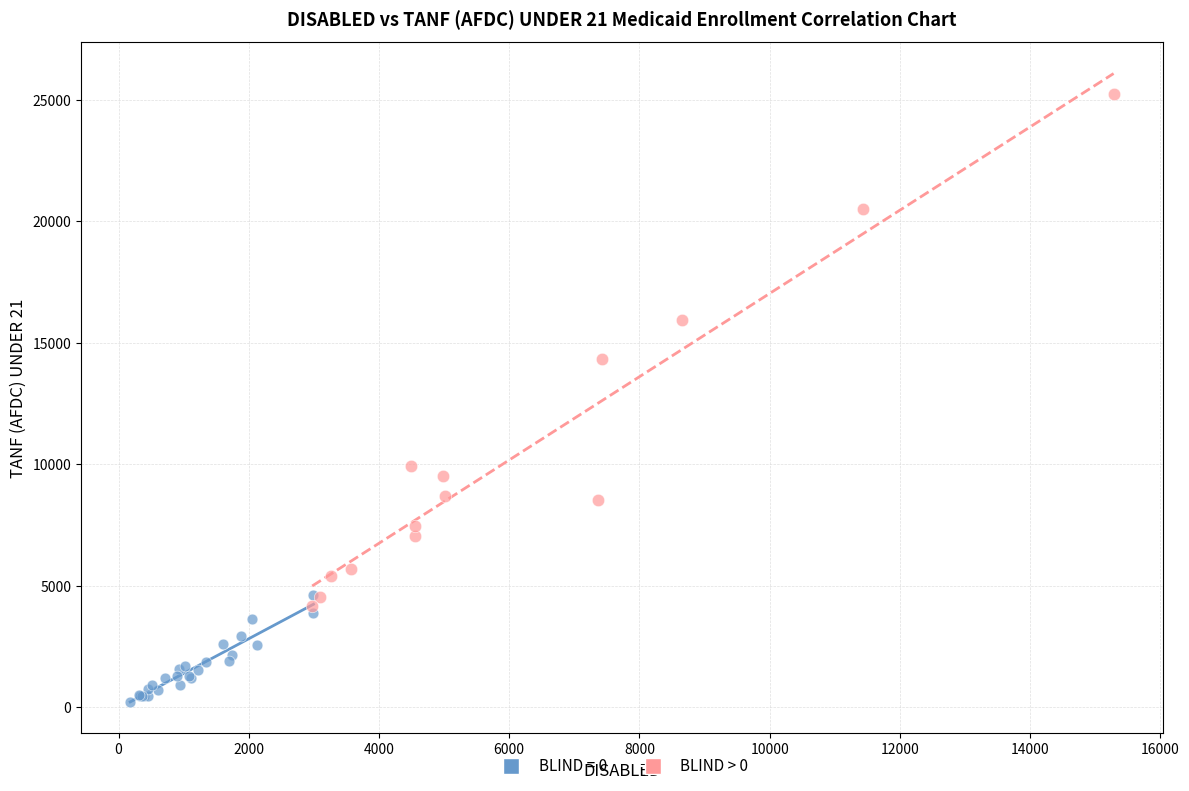

Which series contains the lowest Y value?

BLIND = 0